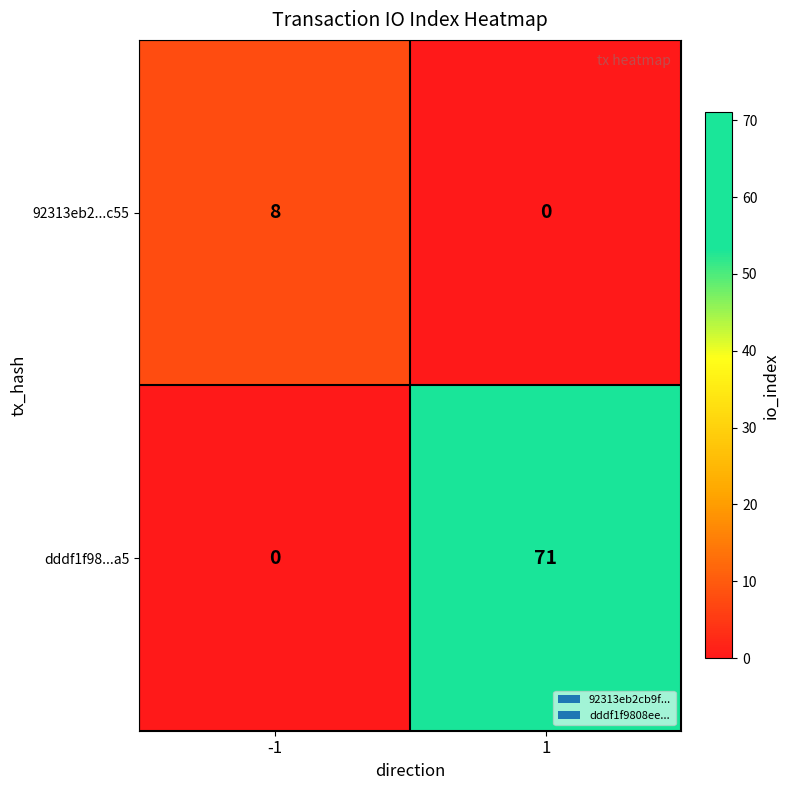

What is the difference between the highest and lowest values at -1?

8